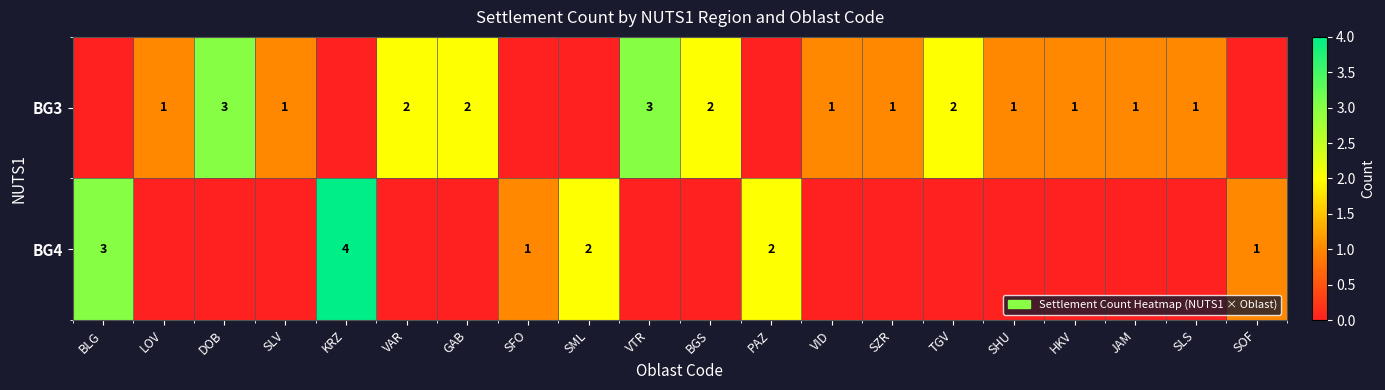

Is the value of BG4 at PAZ greater than the value of BG3 at SLV?

Yes